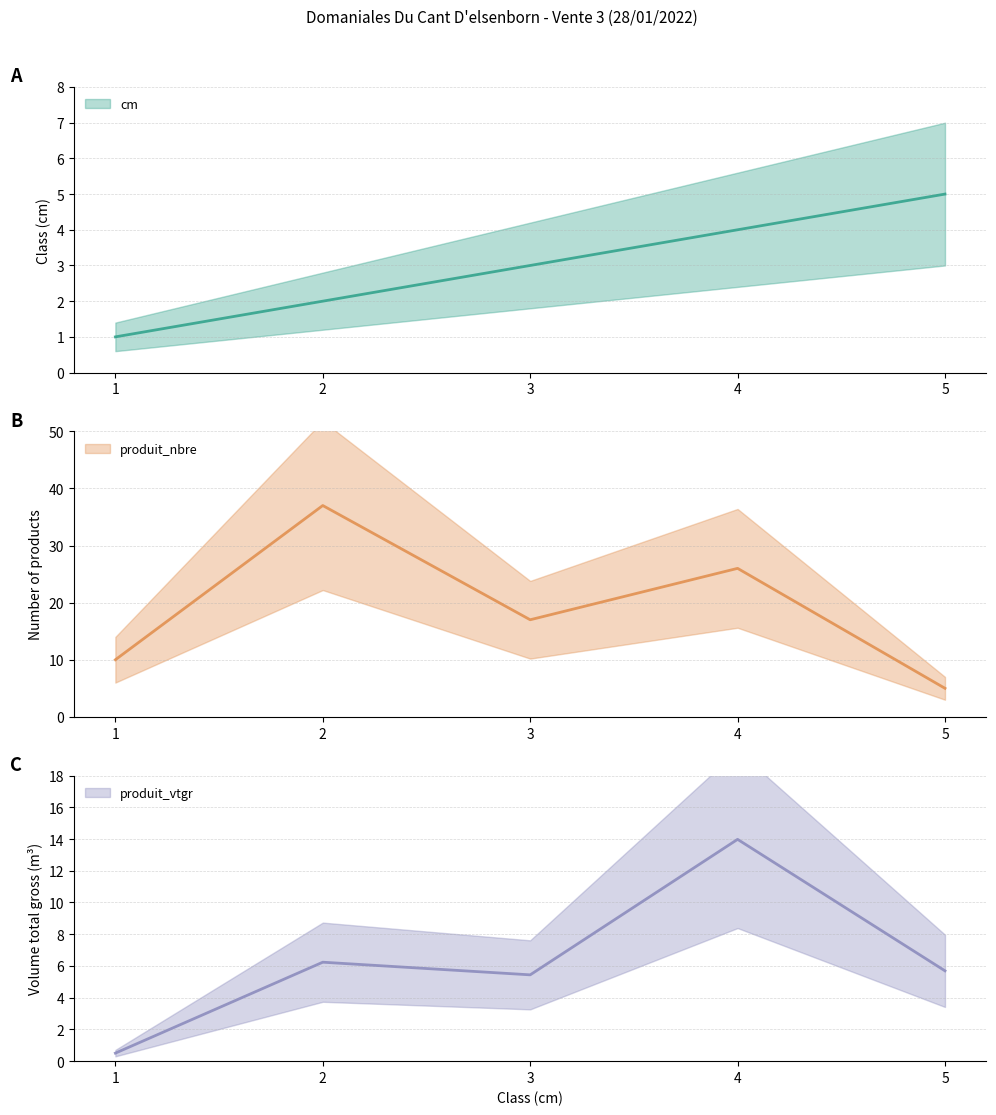

Which series has the widest spread of values?

produit_nbre